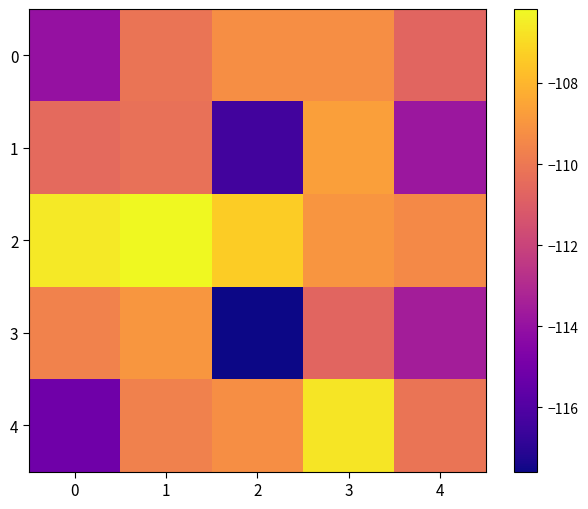

What is the total value across all series at 1?

-545.2